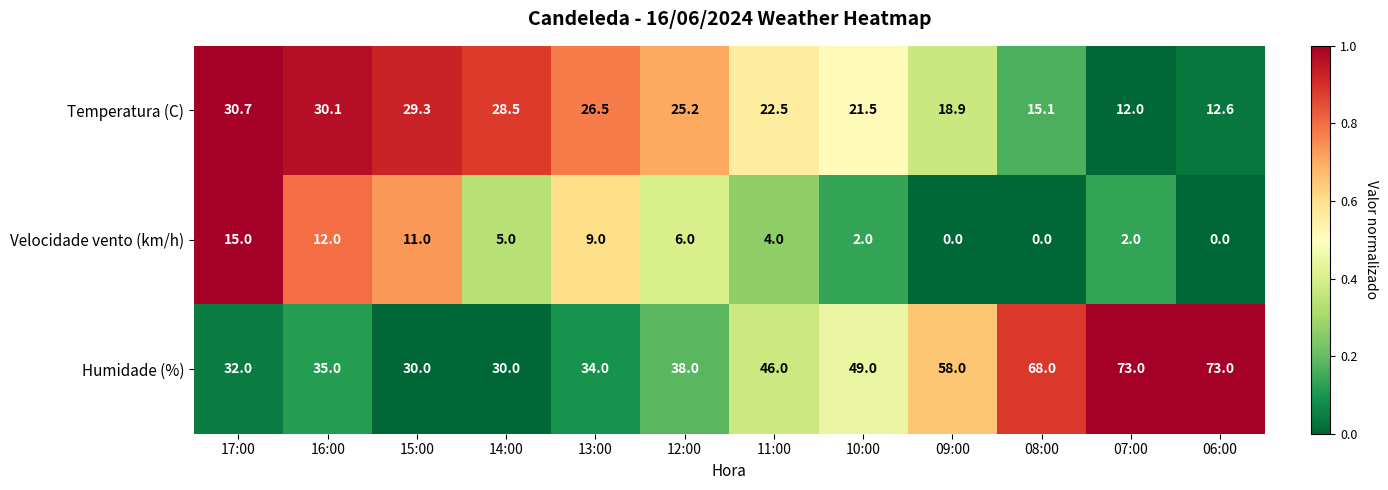

Between 10:00 and 08:00, which series saw the biggest shift?

Humidade (%)